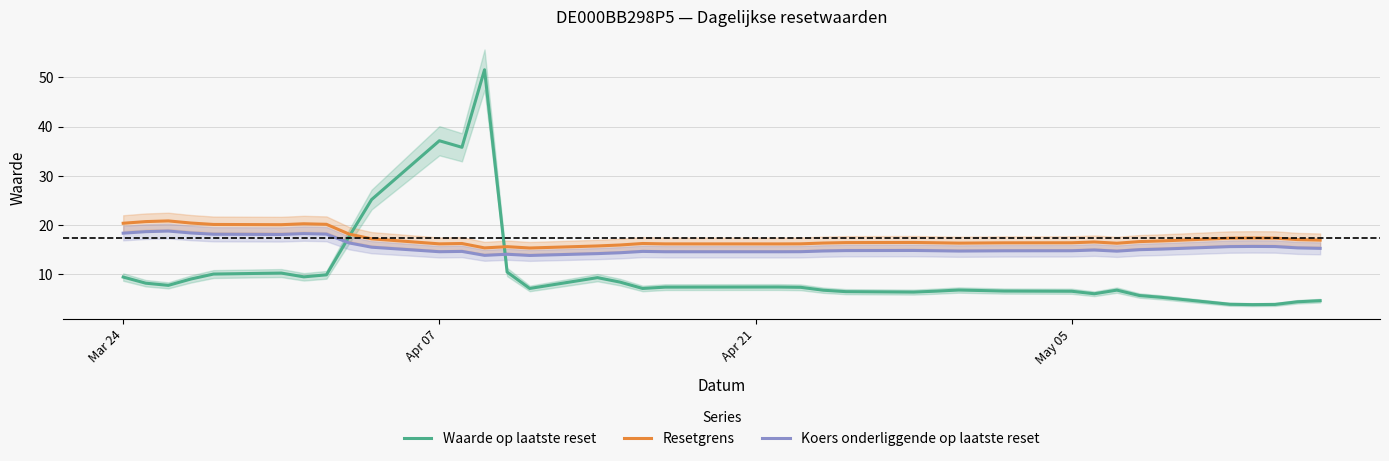

Which series ends up on top after the final intersection of Koers onderliggende op laatste reset and Waarde op laatste reset?

Koers onderliggende op laatste reset